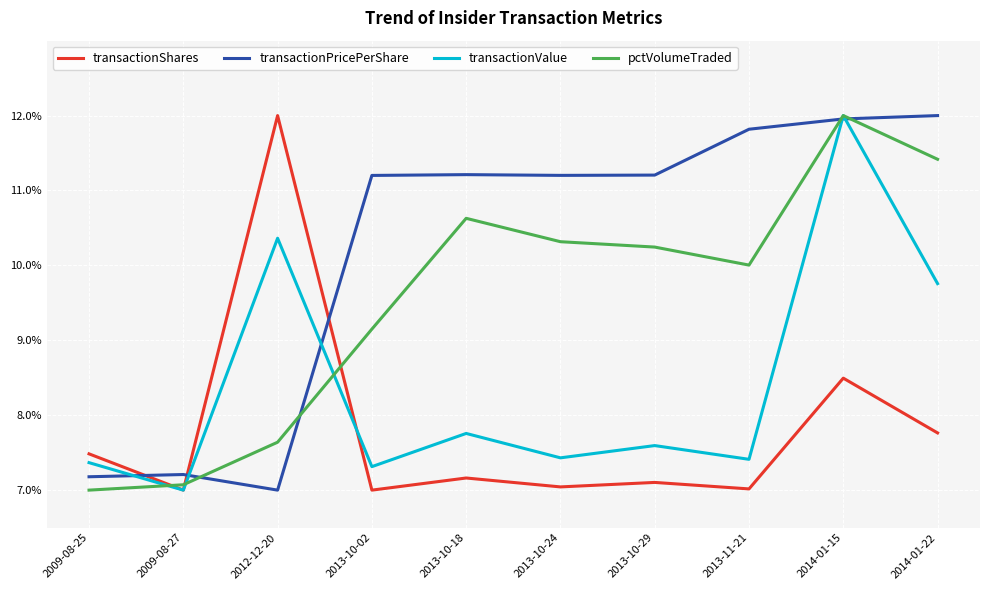

What is the difference between the transactionValue values at 2013-10-29 and 2014-01-22?

2.2